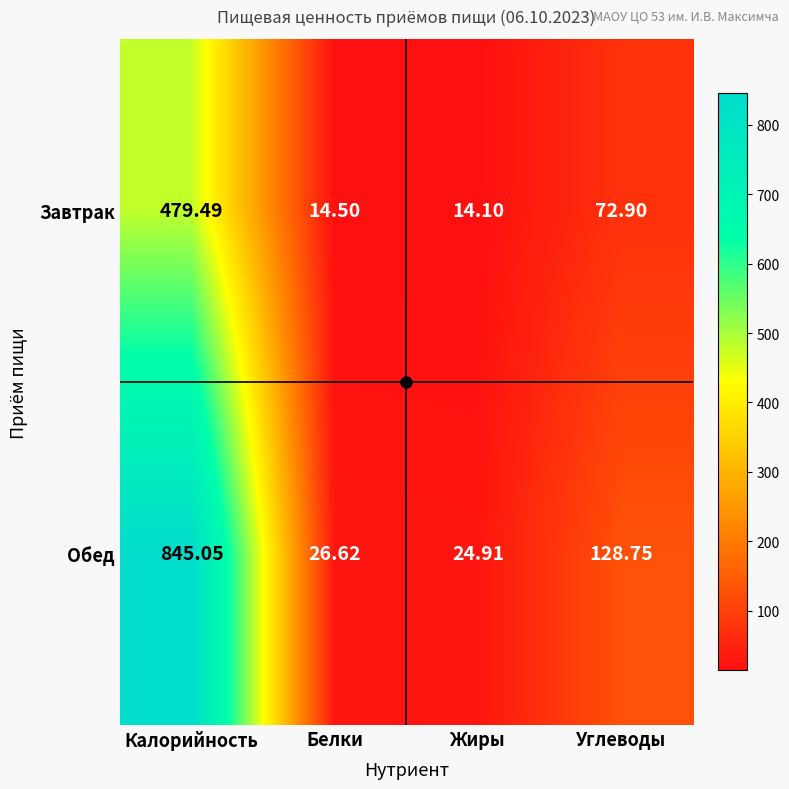

Between Белки and Жиры, which series saw the biggest shift?

Обед